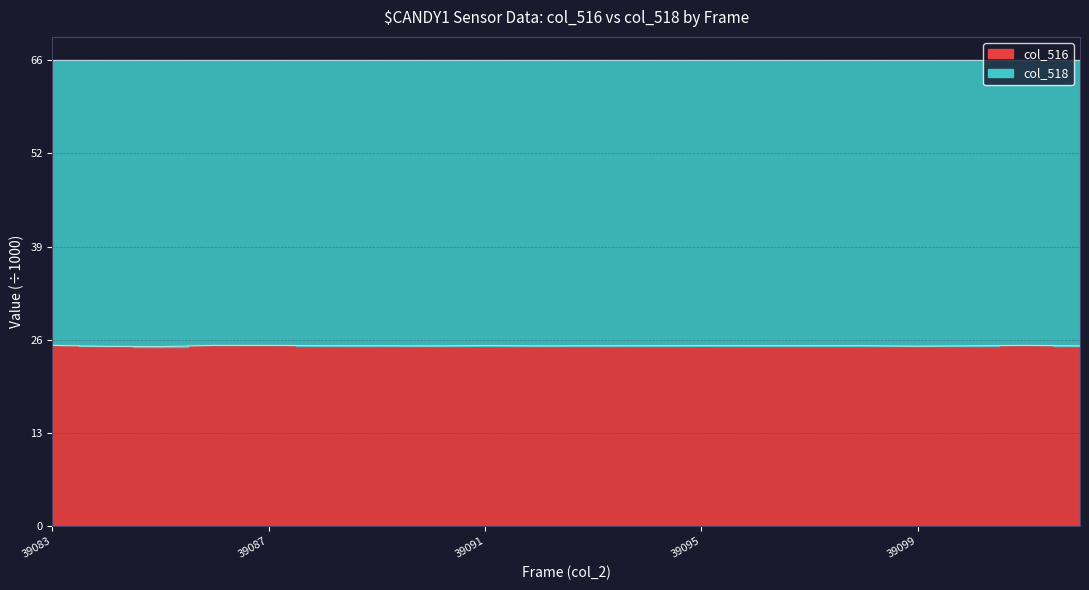

How many points are higher than both their immediate neighbors (excluding endpoints)?

5